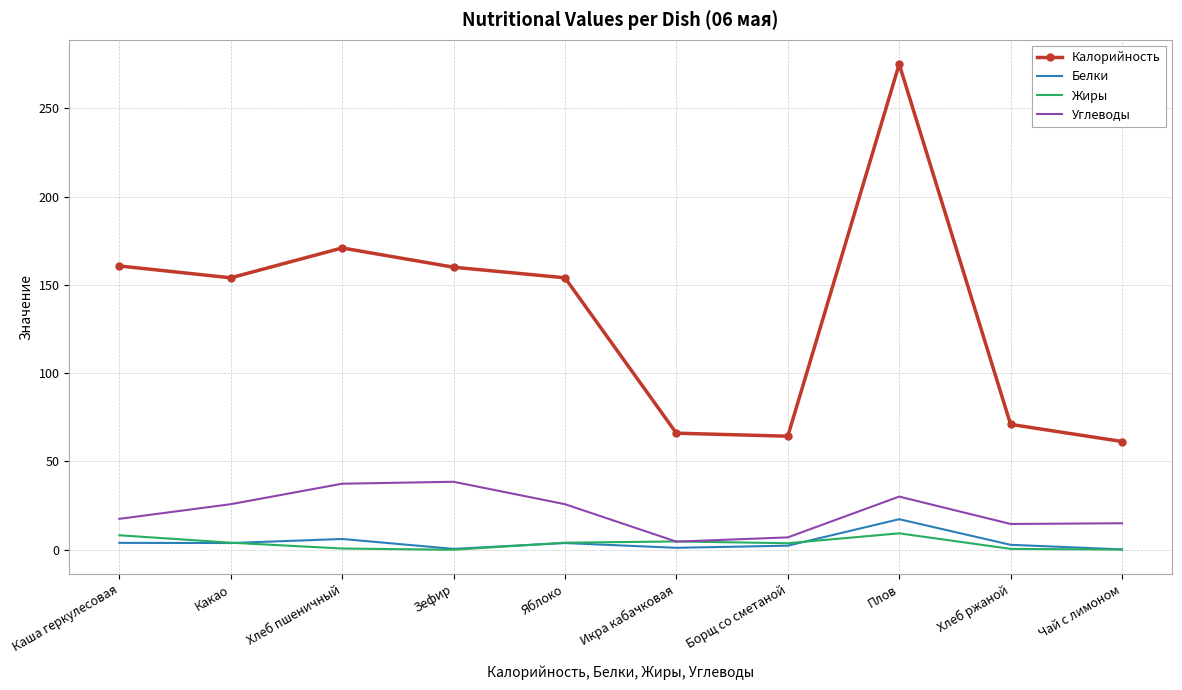

What position from the left is Хлеб пшеничный?

3